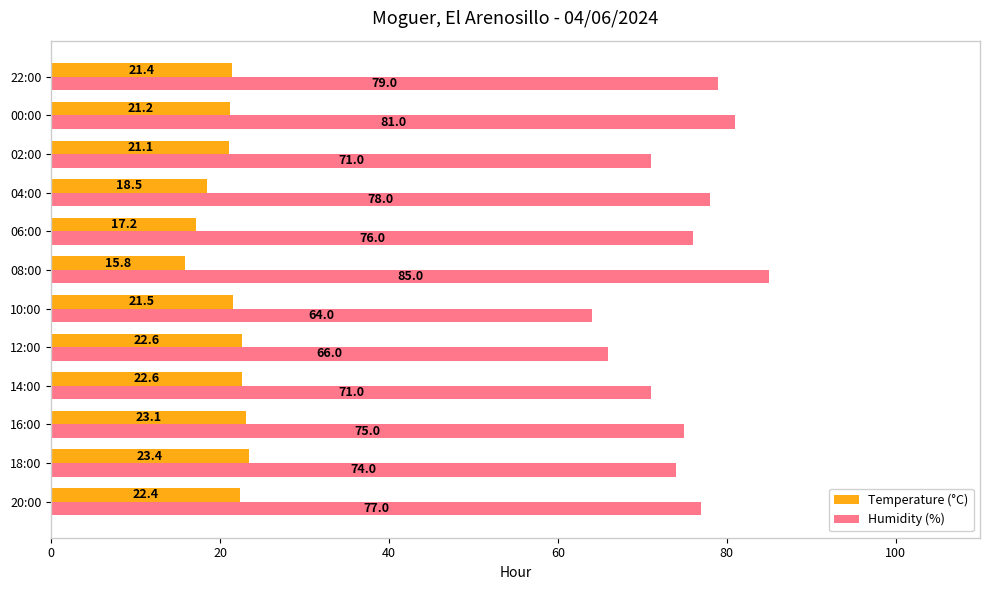

At how many categories does at least one series exceed 52?

12